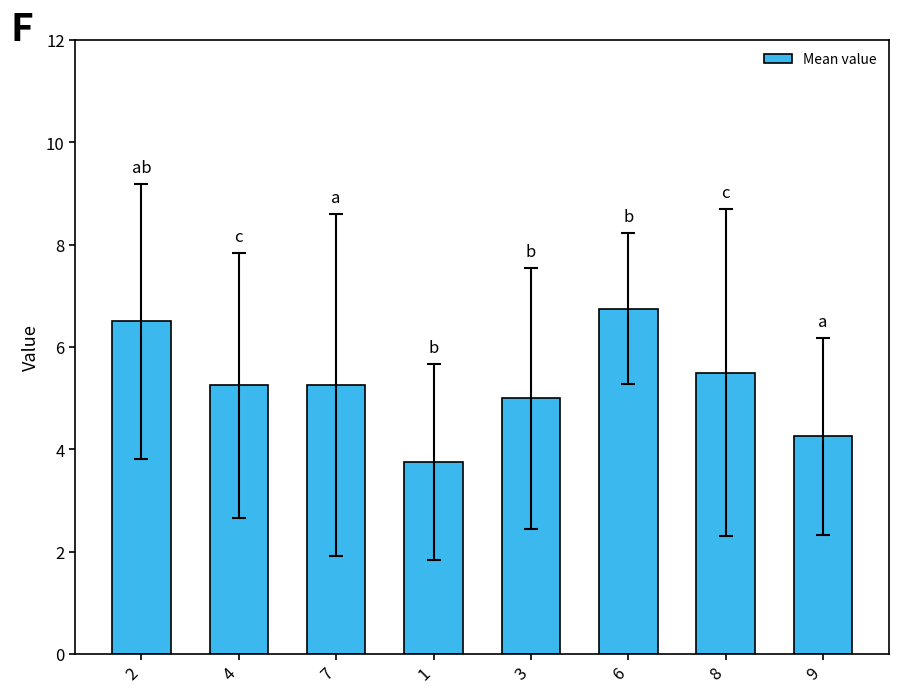

What is the difference between the maximum and minimum values?

3.0